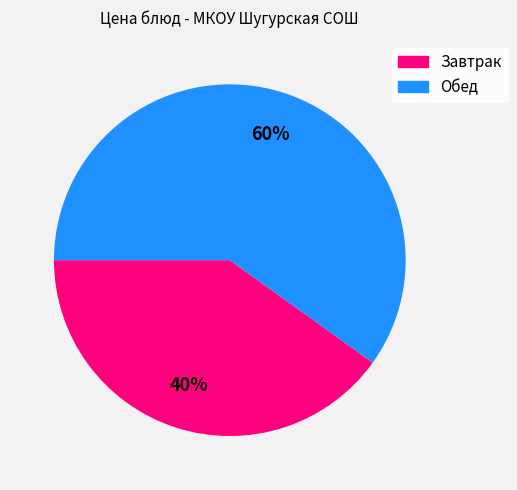

To the nearest percent, what is the average slice percentage?

50%